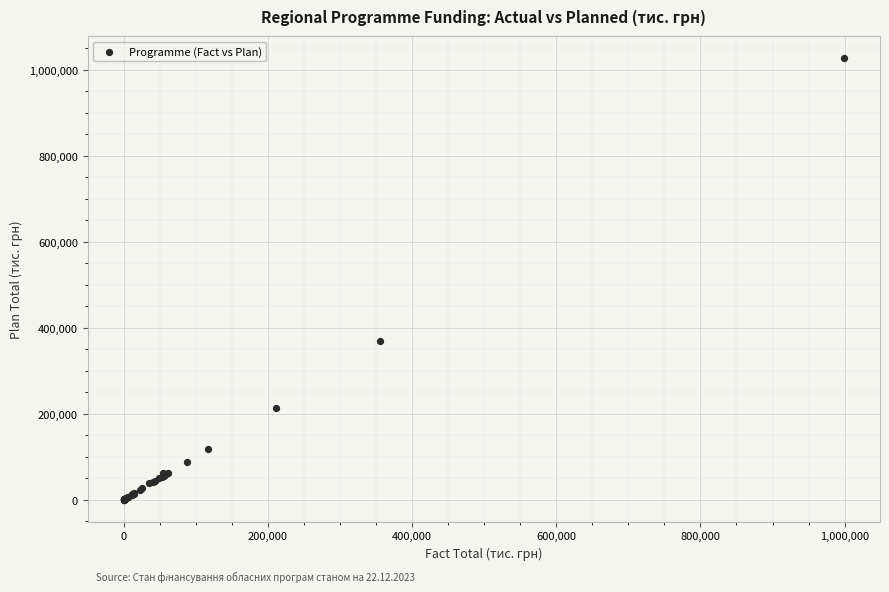

What Y value in the scatter plot is closest to 513433?

369676.7